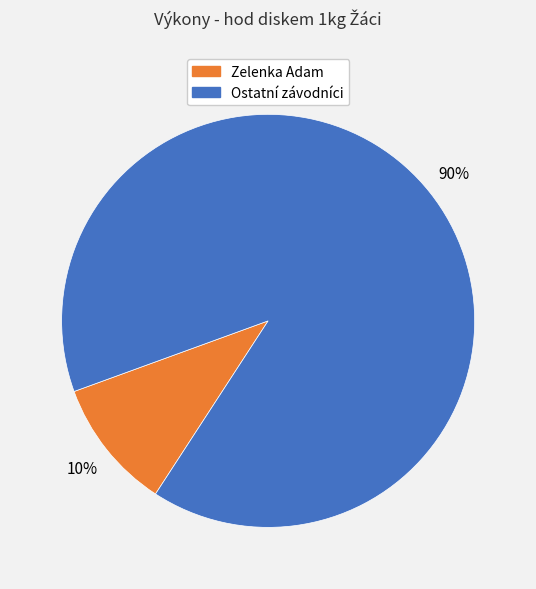

To the nearest percent, what is the average slice percentage?

50%